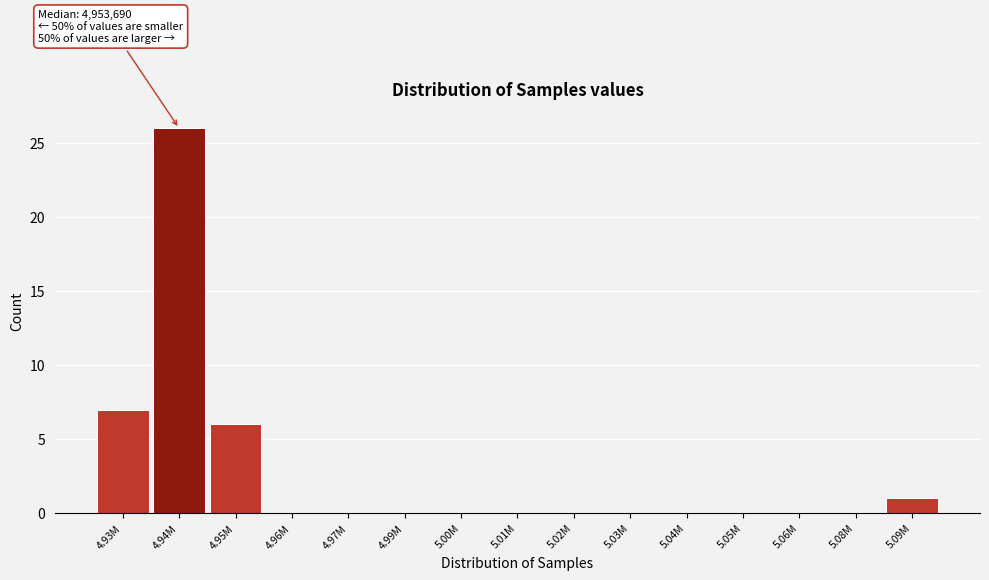

Reading left to right, list all the values displayed in this chart.

4.93M=7	4.94M=26	4.95M=6	4.96M=0	4.97M=0	4.99M=0	5.00M=0	5.01M=0	5.02M=0	5.03M=0	5.04M=0	5.05M=0	5.06M=0	5.08M=0	5.09M=1